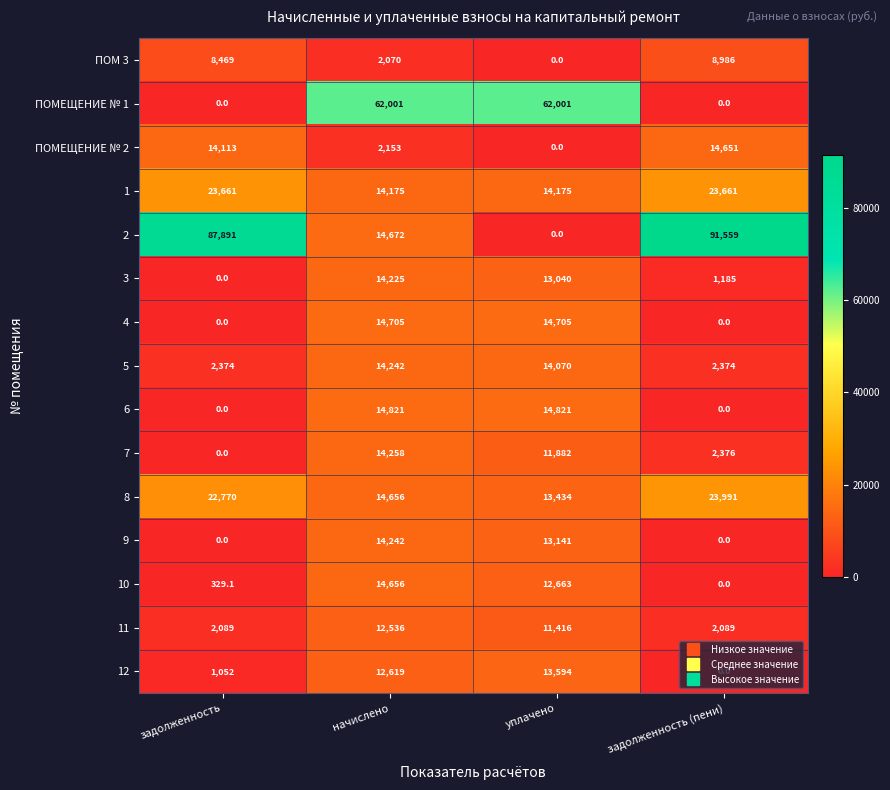

Rank the categories by 10 value from highest to lowest.

начислено, уплачено, задолженность, задолженность (пени)